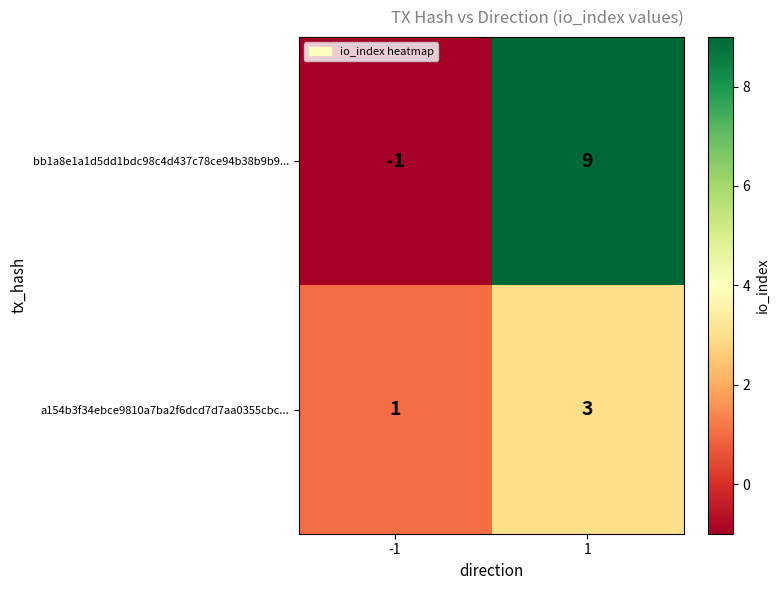

Read the bb1a8e1a1d5dd1bdc98c4d437c78ce94b38b9b9... value at 1, to the nearest 10.

10